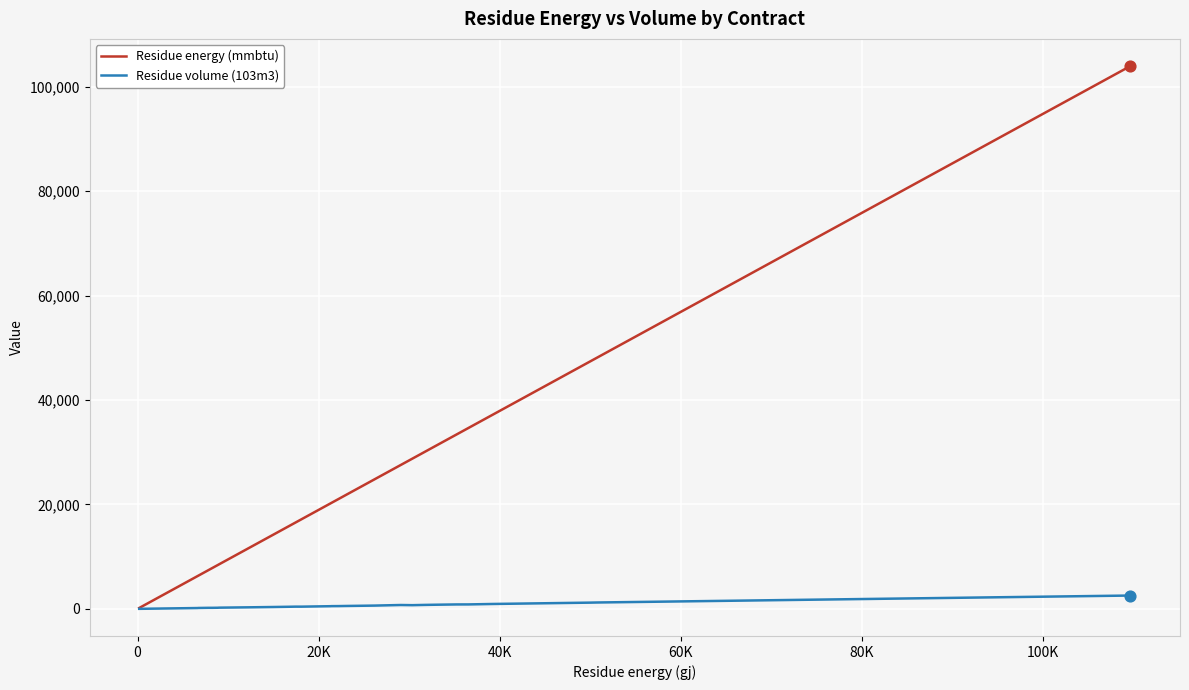

Which series contains the highest Y value?

Residue energy (mmbtu)